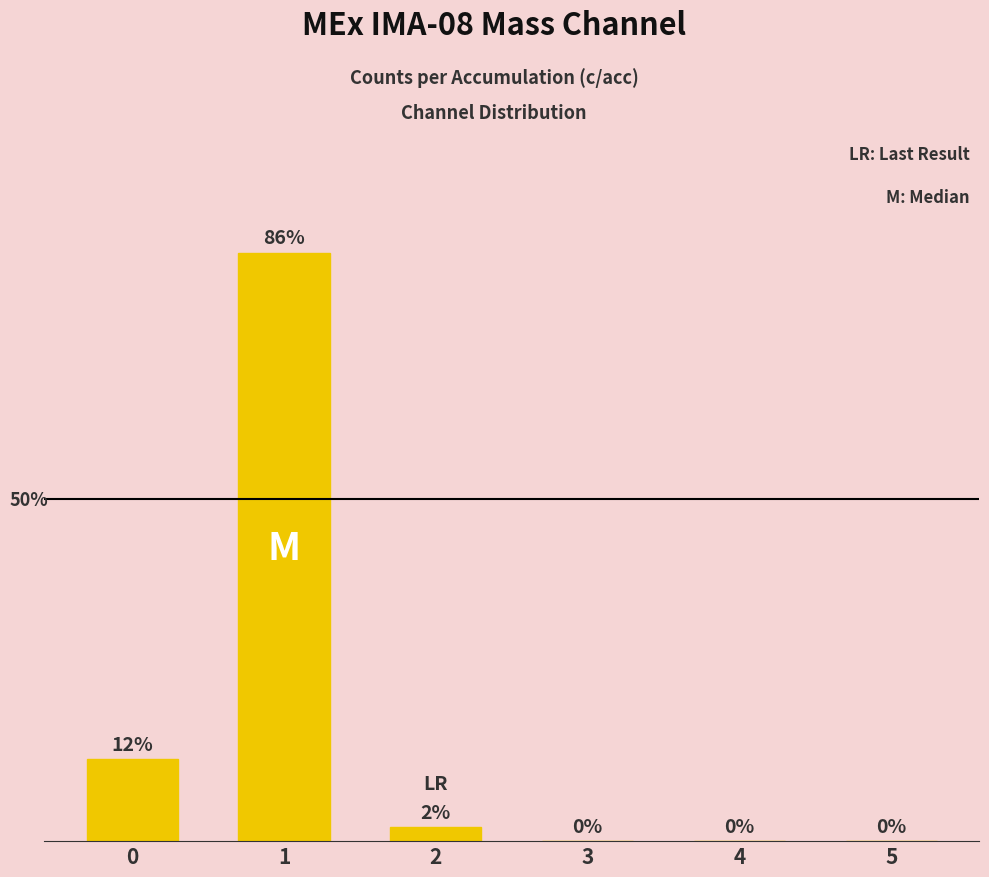

Are the bars horizontal?

No